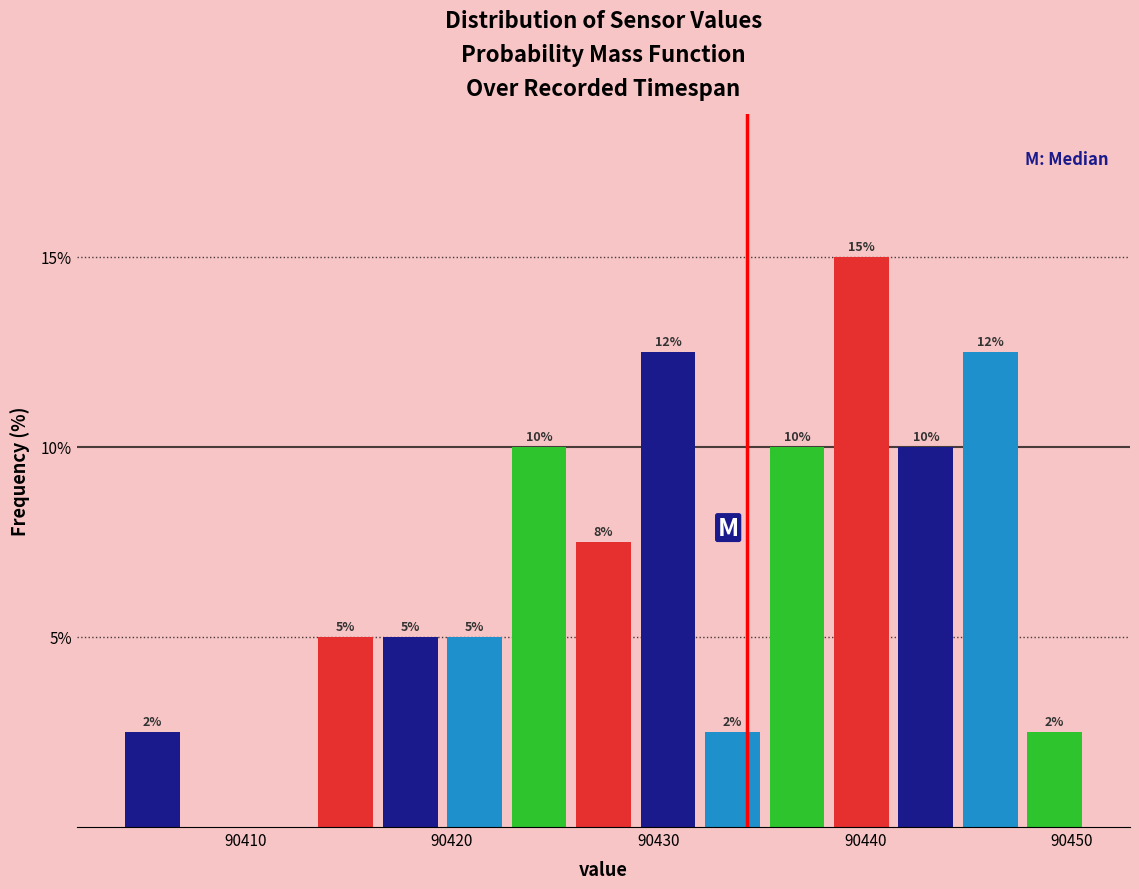

Around what value on the x-axis is the tallest bar? Give the approximate position of its centre, as read against the axis.

90440